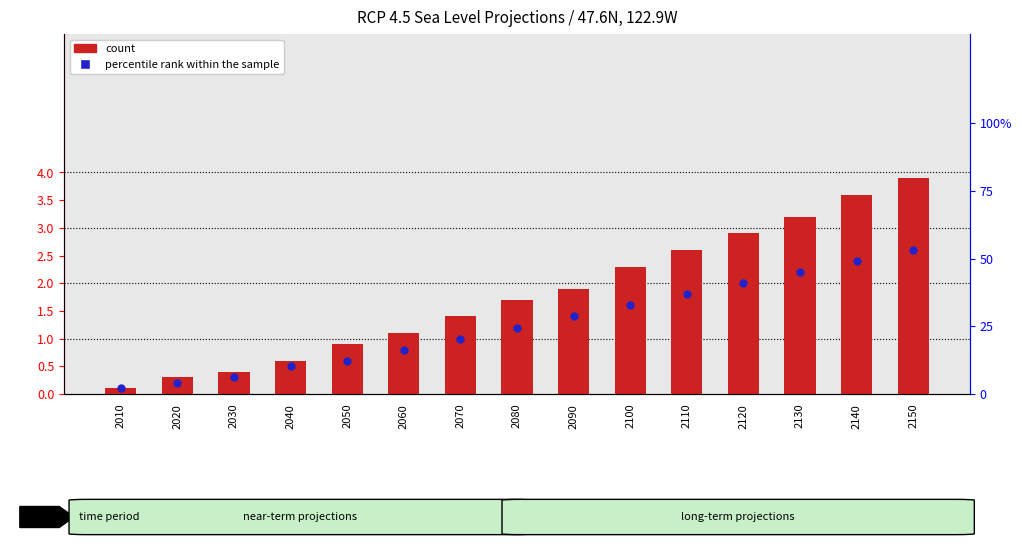

At which category is the sum across all series the highest?

2150